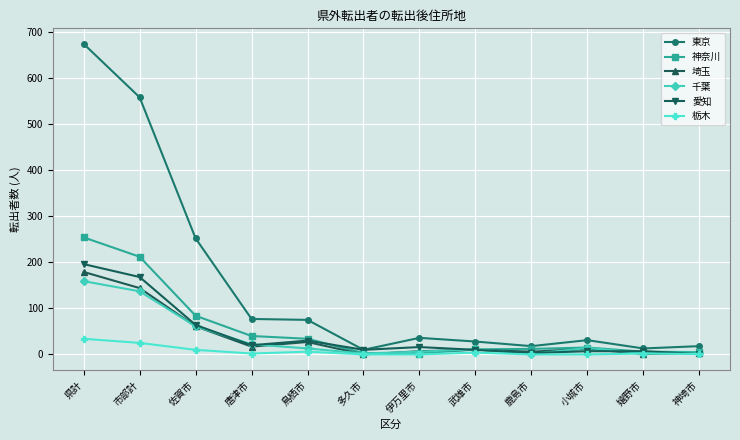

The 愛知 series shows 325 at 県計. True or false?

False